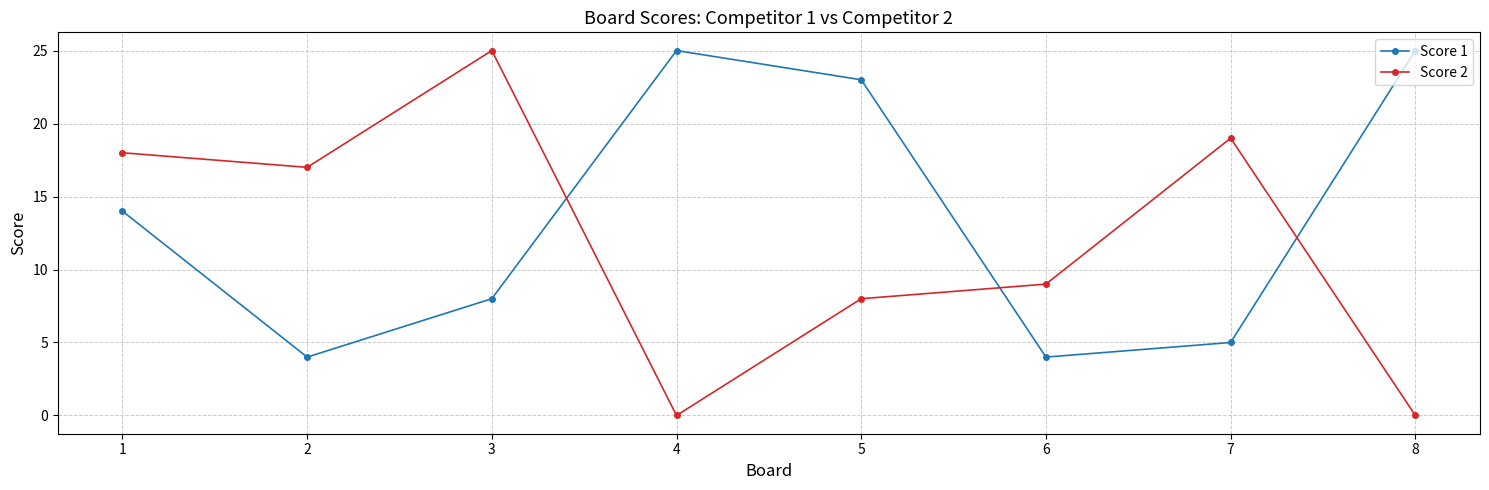

After their last crossing, which series has the higher values: Score 1 or Score 2?

Score 1